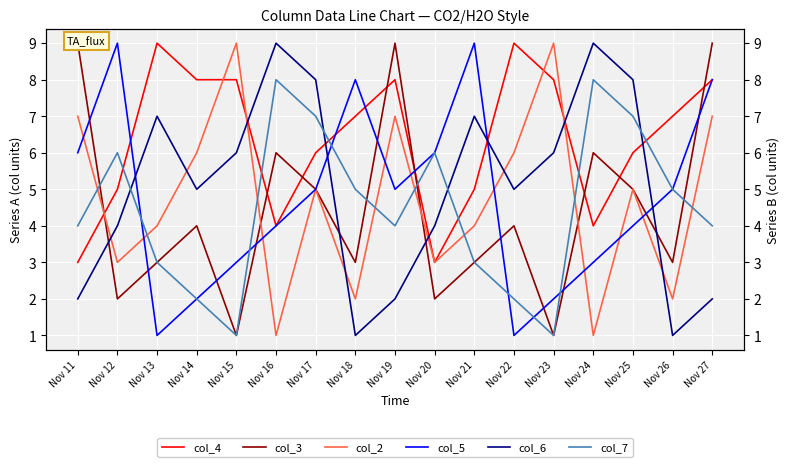

True or false: col_3 and col_2 intersect in this chart.

True